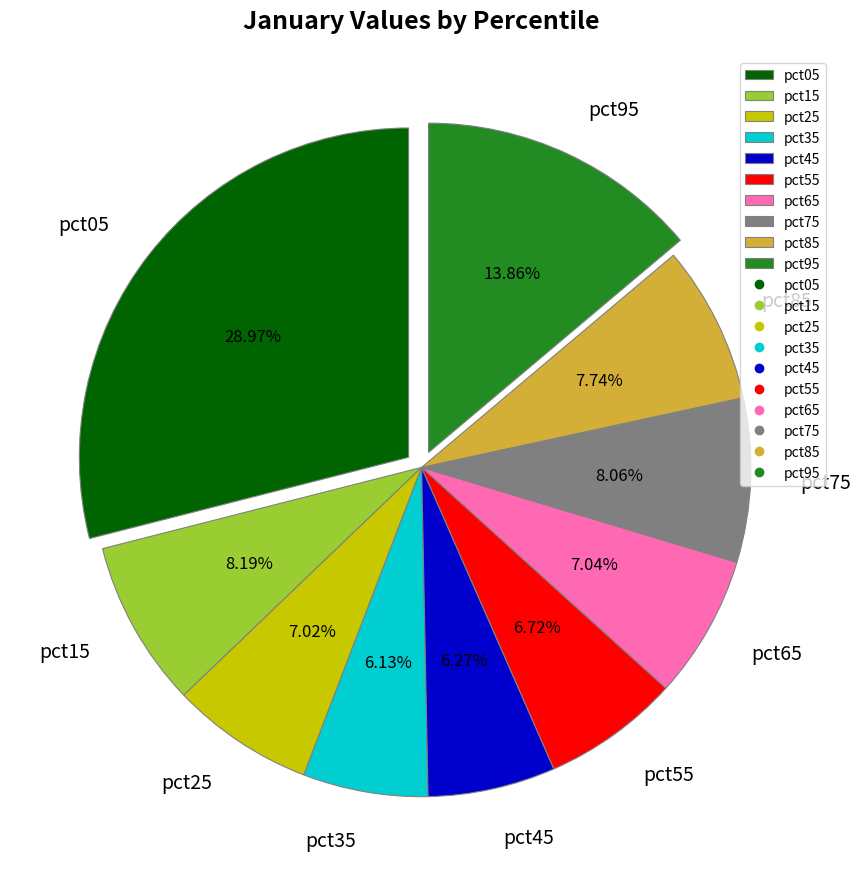

True or false: pct75 accounts for 8% of the total.

True